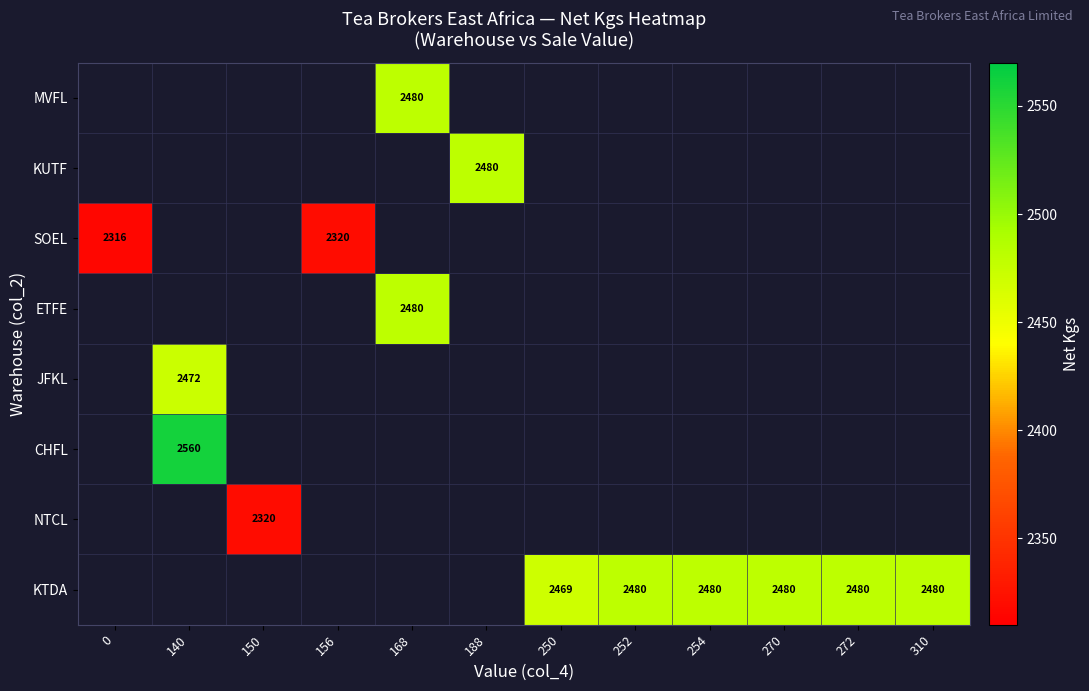

Between 150 and 140, which is larger?

140